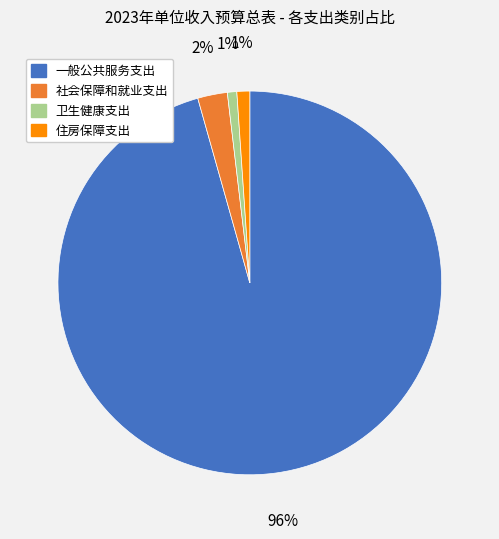

Is there a majority slice in this chart?

Yes